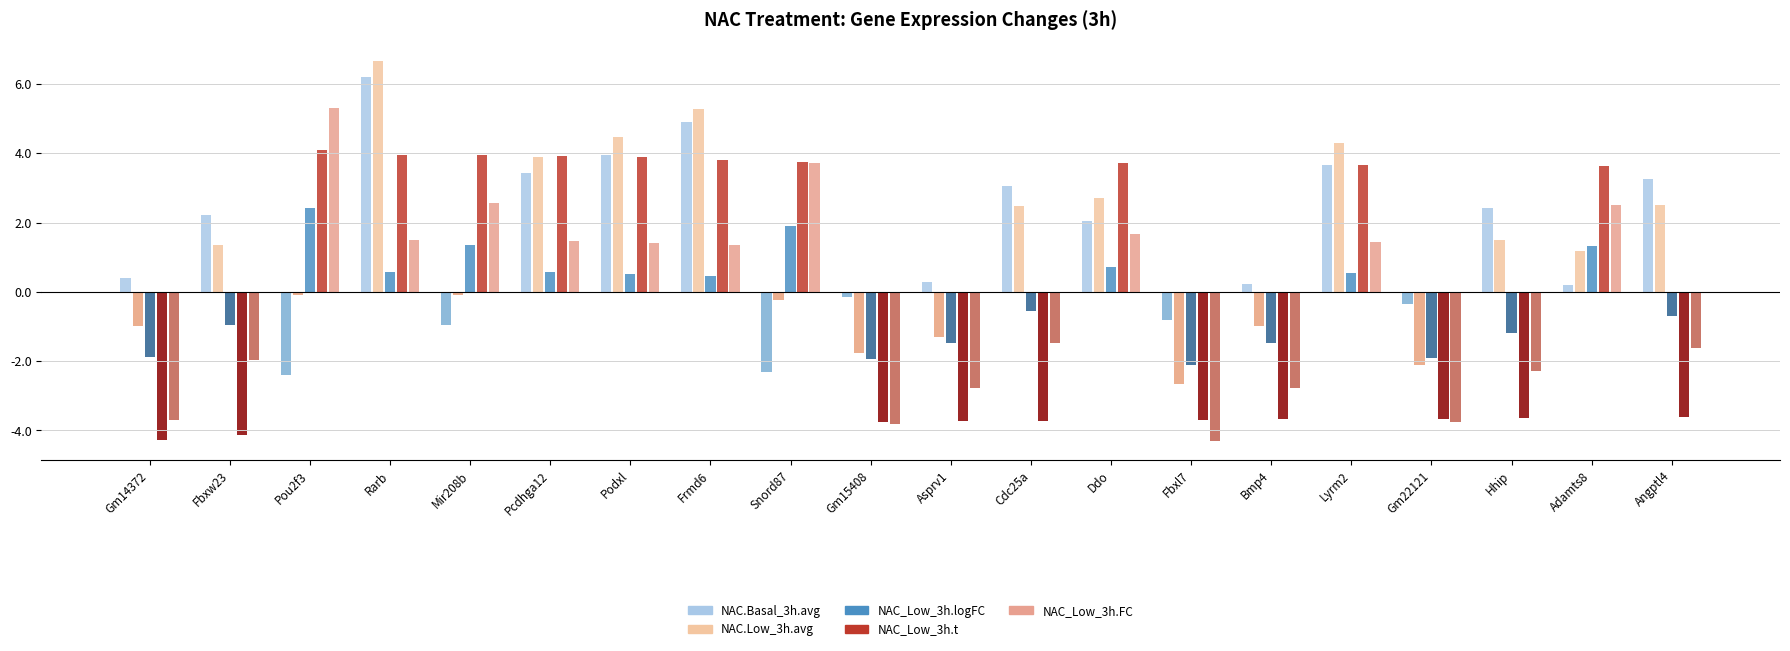

How many bars are there in each group?

5